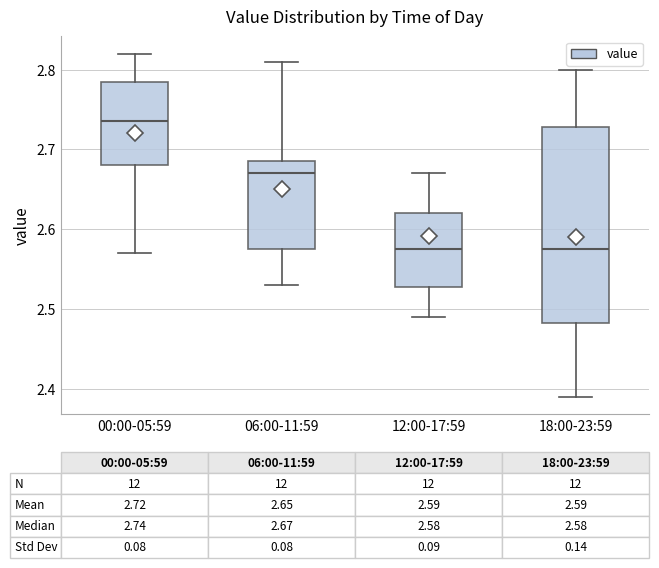

Which box is the tallest, from its lower edge to its upper edge?

18:00-23:59